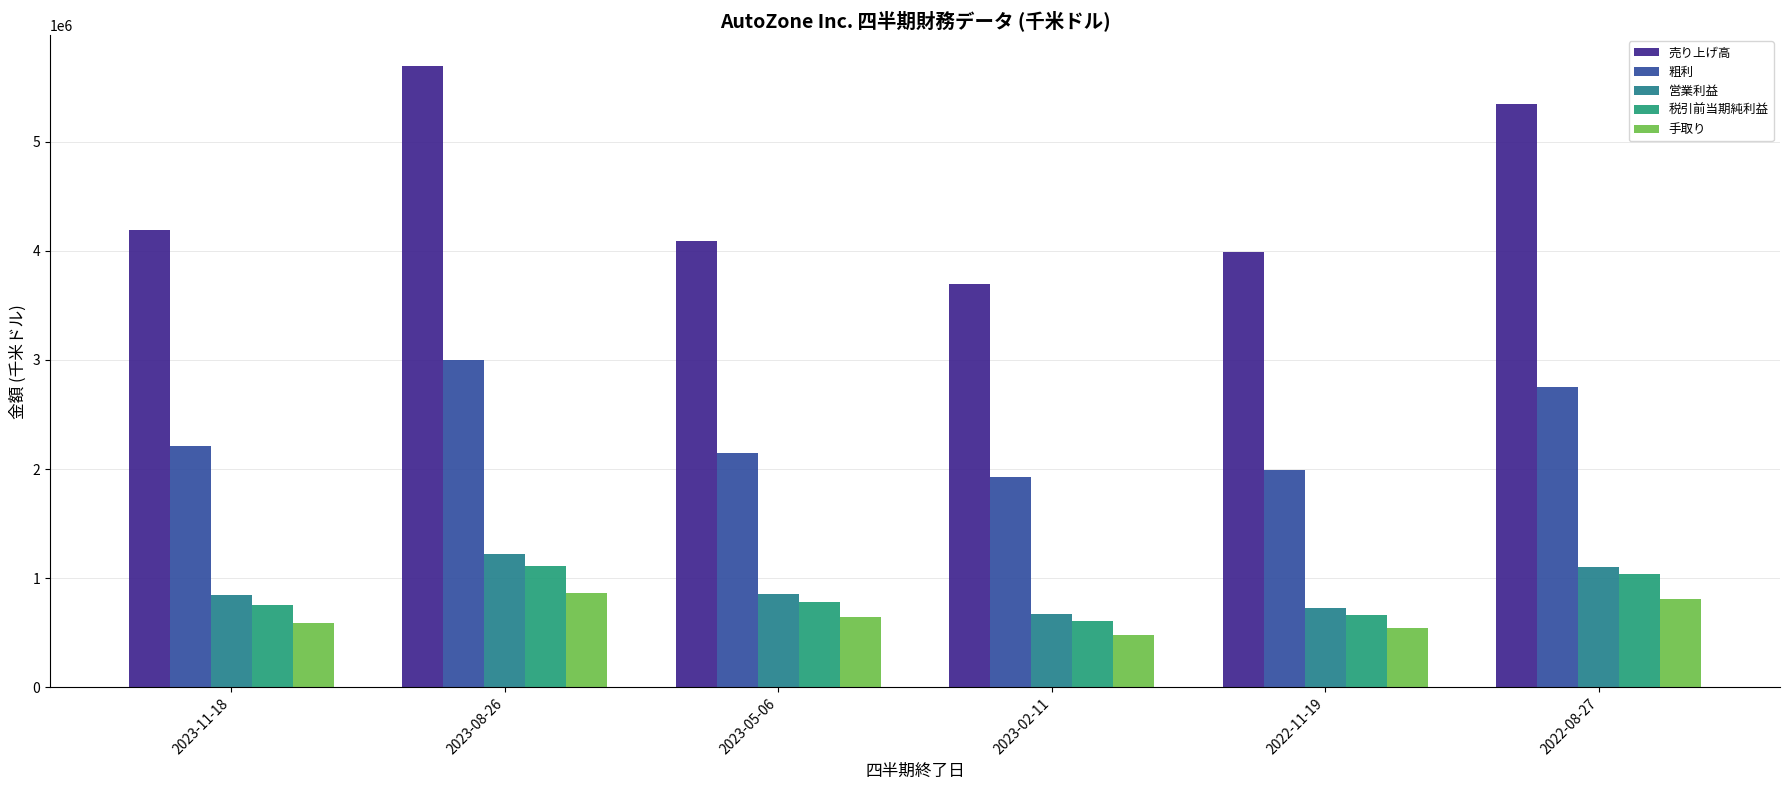

The 税引前当期純利益 series shows 330737 at 2023-02-11. True or false?

False